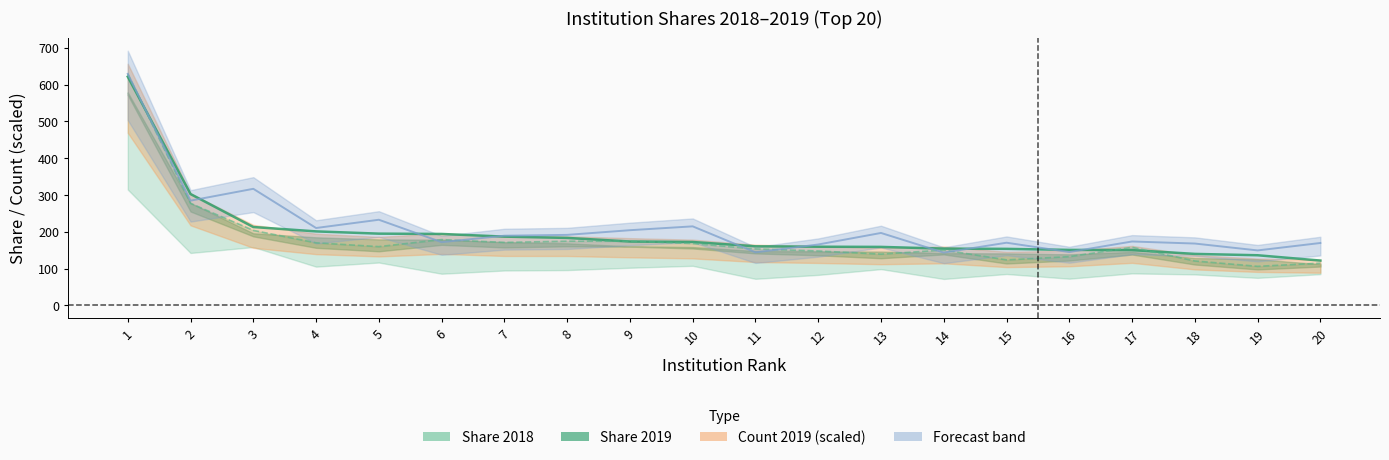

In Share 2018, how many points are lower than both neighbors (excluding endpoints)?

5